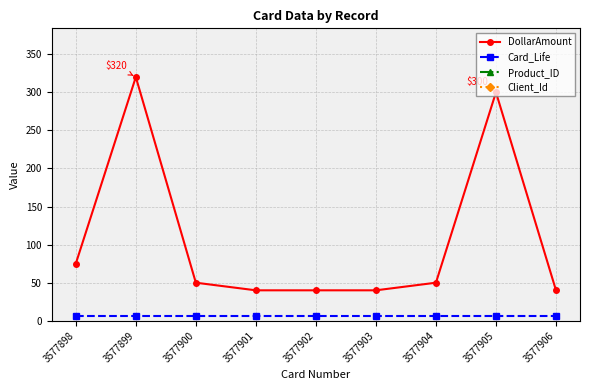

Which series has the widest spread of values?

DollarAmount